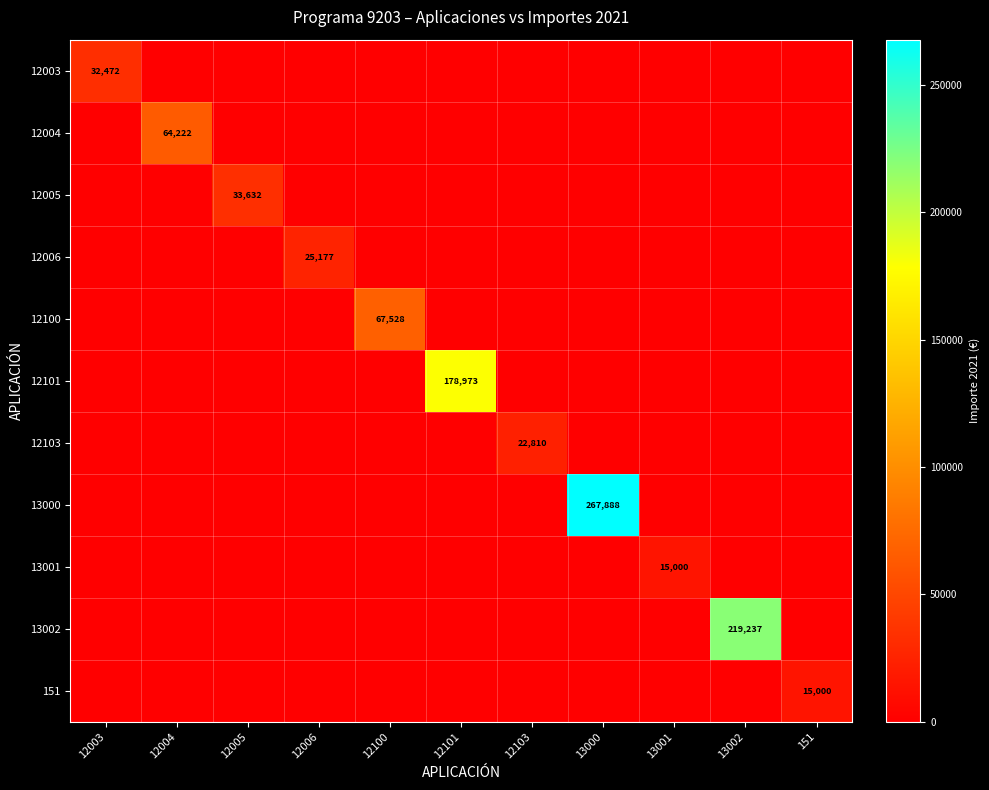

How many distinct data groups are displayed?

11